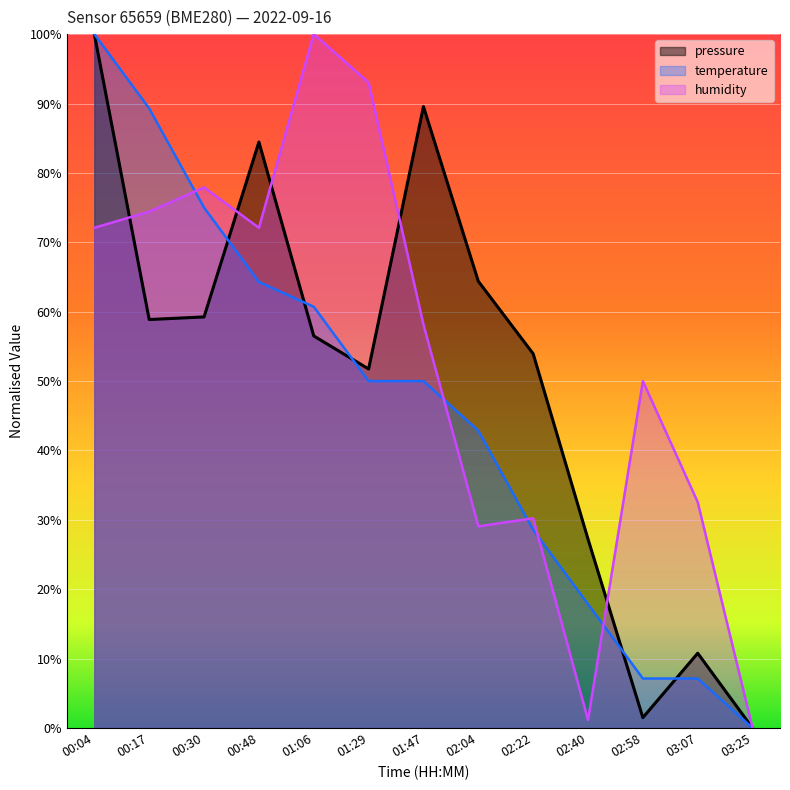

What is the difference between the second highest and minimum values in the humidity series?

93.0